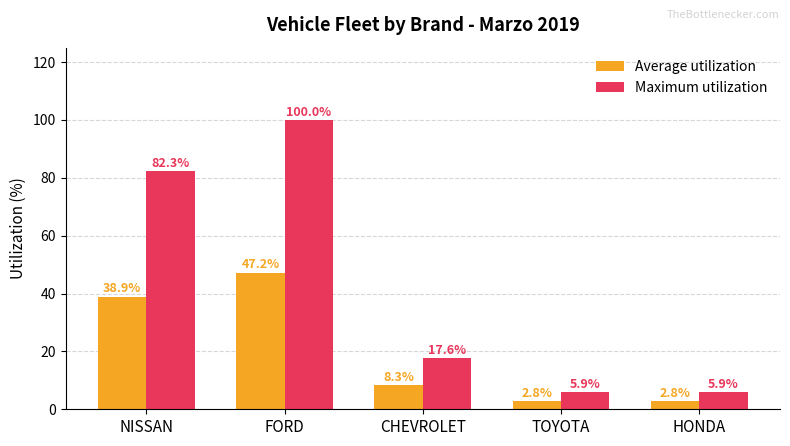

Where is Maximum utilization nearest to the value 52?

NISSAN